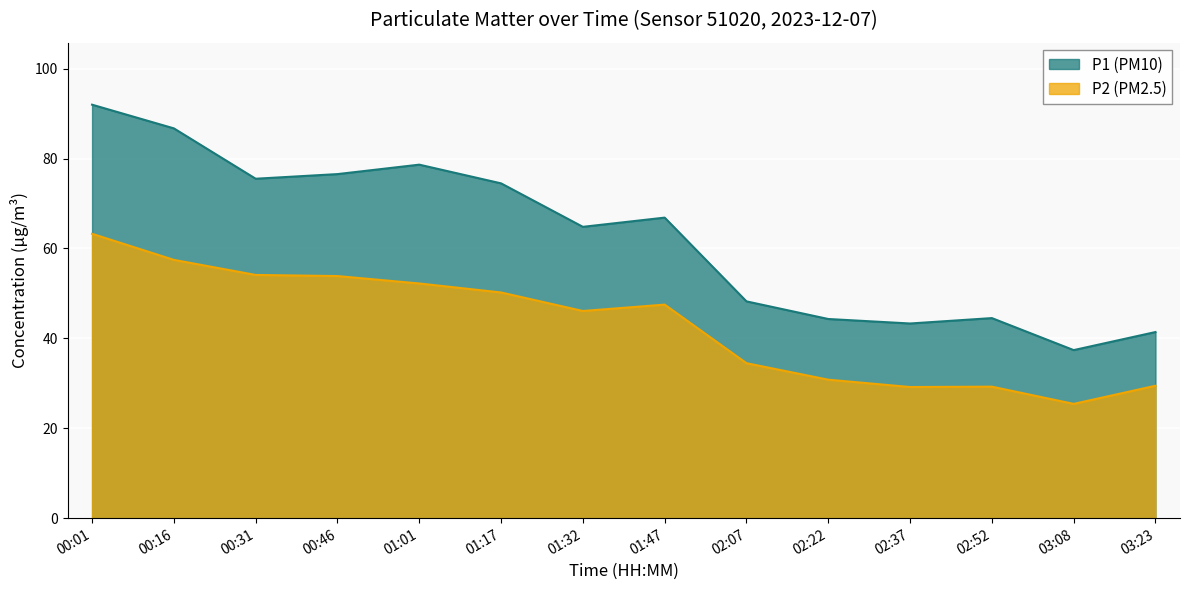

True or false: P1 (PM10) and P2 (PM2.5) intersect in this chart.

False